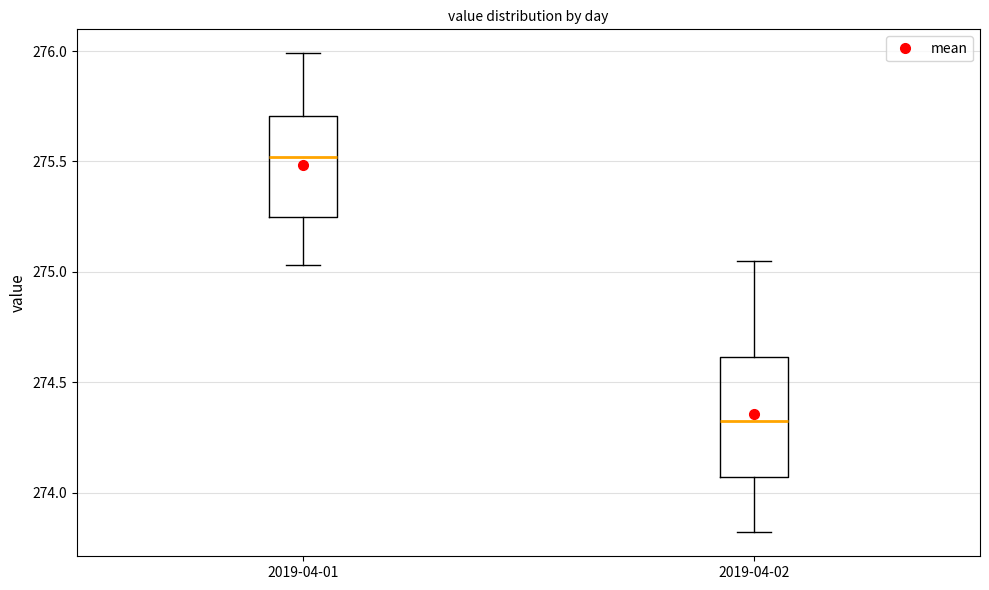

Reading left to right, transcribe this box plot: for each box, give where its median line is, the range the box spans, and where its two whiskers end, as read against the y-axis. The values are not printed on the chart, so give them approximately, as read against the axis.

2019-04-01: median 275.50, box 275.25 to 275.70, whiskers 275.05 to 276.00
2019-04-02: median 274.35, box 274.05 to 274.60, whiskers 273.80 to 275.05